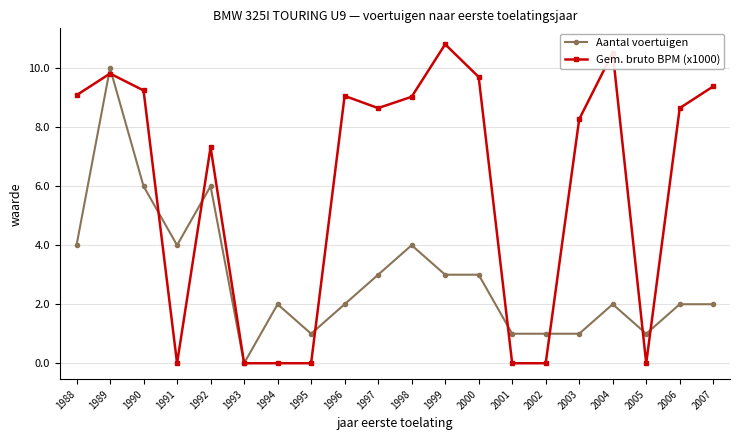

What is the total value across all series at 1991?

4.0